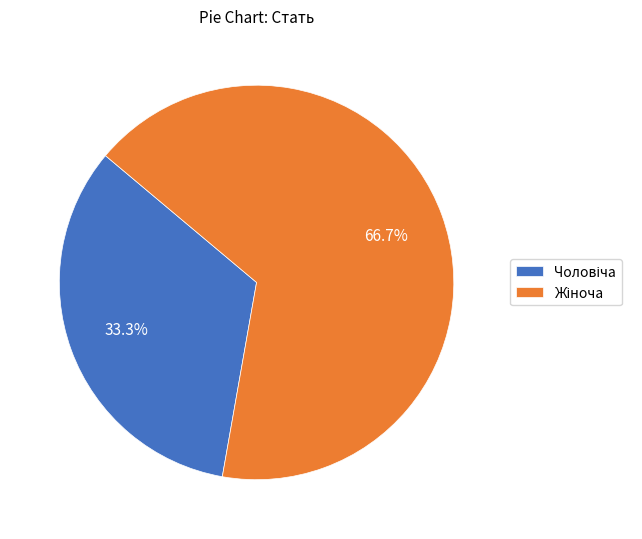

What percentage do Жіноча and Чоловіча together represent?

100.0%